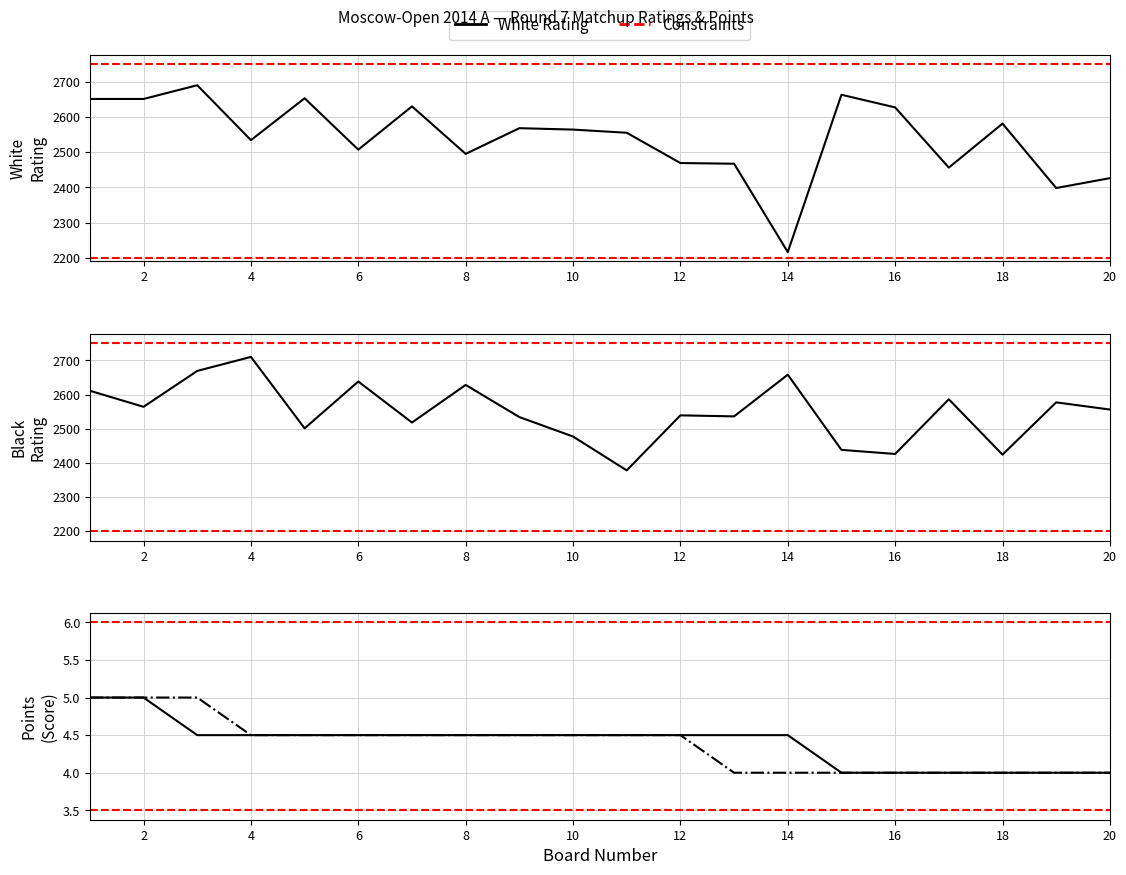

What is the value of the White Rating point at the 8th from the left?

2495